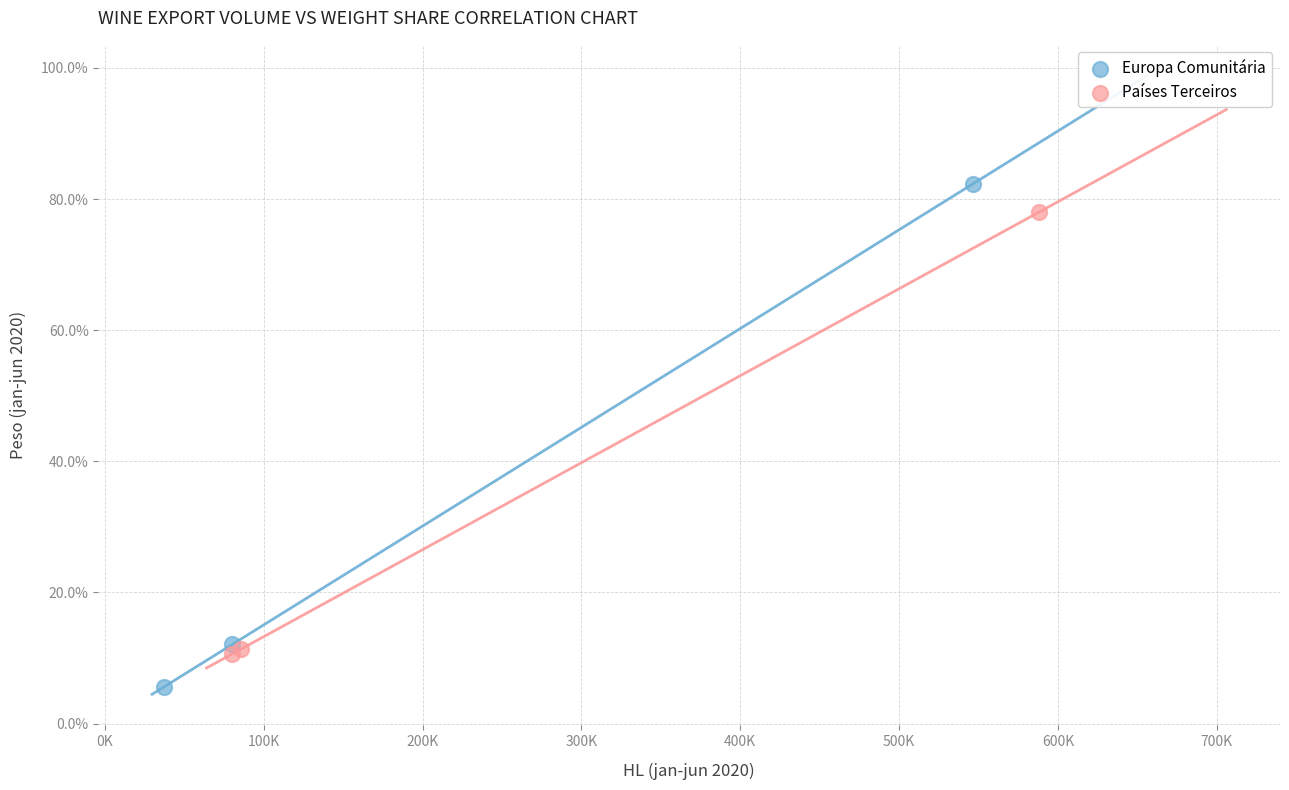

What are all the series names shown in the legend?

Europa Comunitária, Países Terceiros